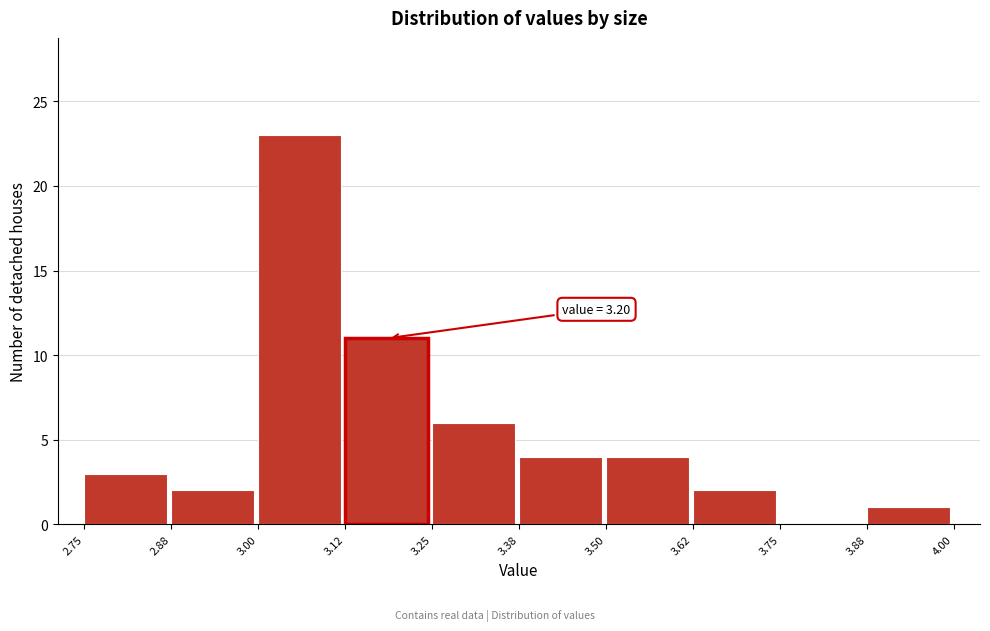

Over which range of the x-axis is the bar tallest?

3.00 to 3.12